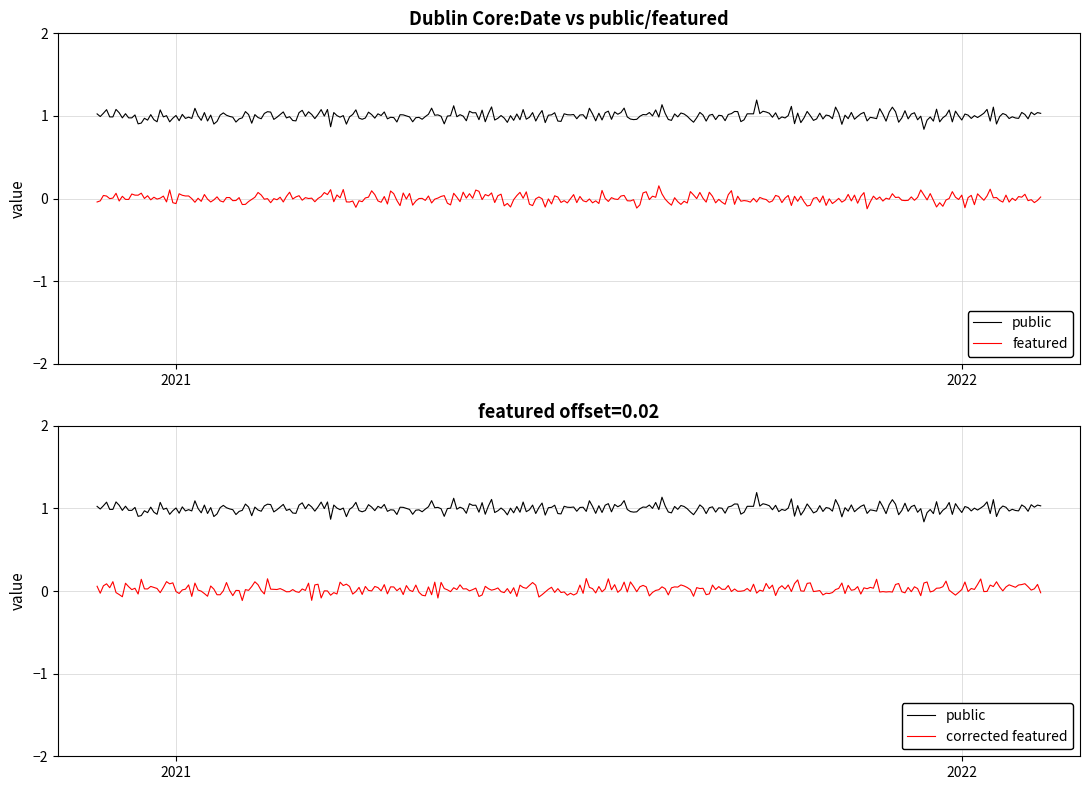

Which series has the widest spread of values?

public